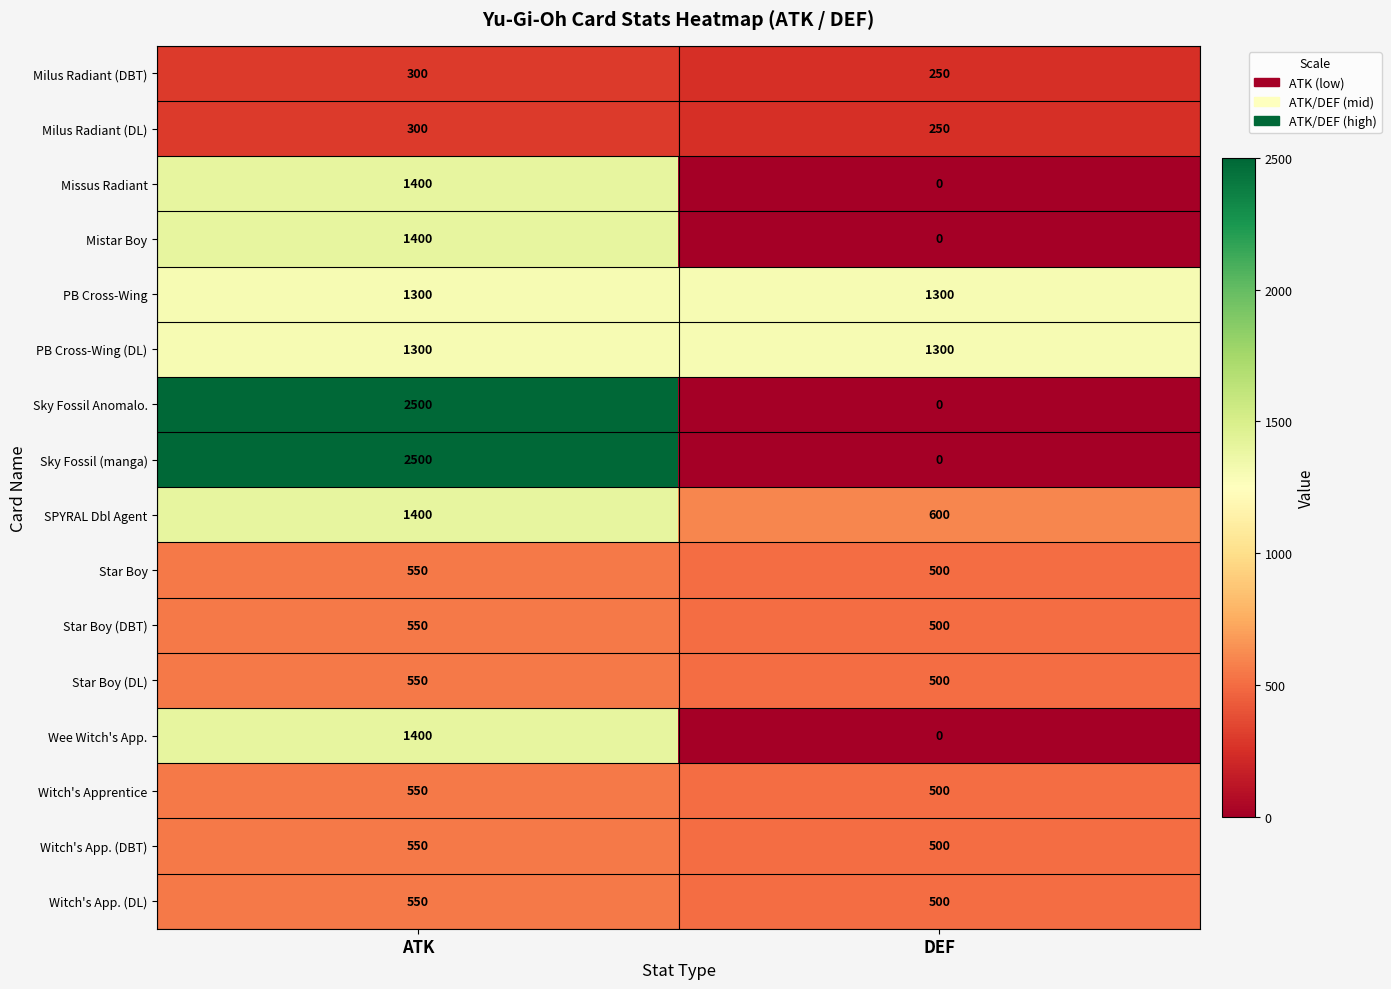

What is the average value of the PB Cross-Wing series?

1300